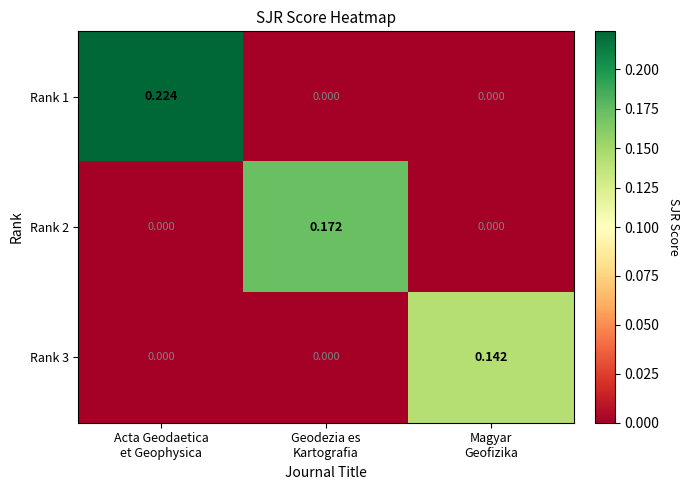

How many values in Rank 2 are above zero?

1